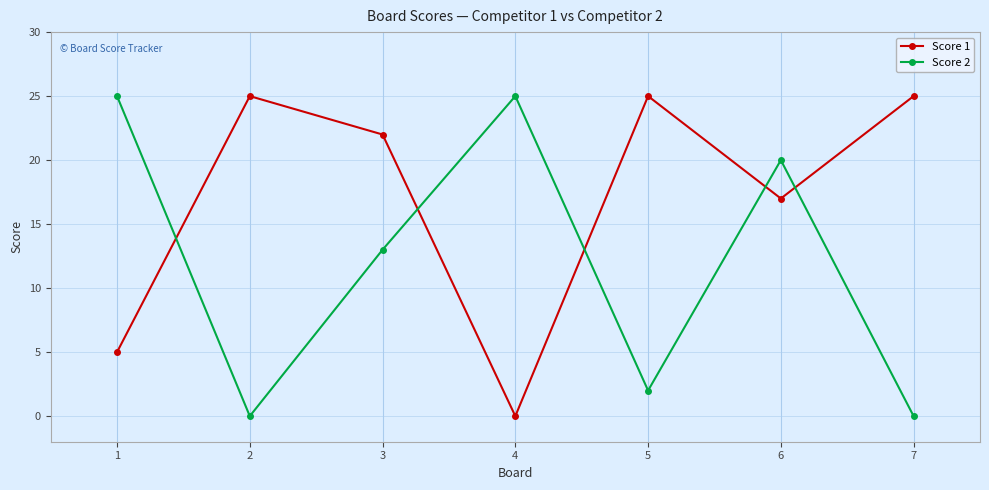

How many times do Score 2 and Score 1 cross each other?

5